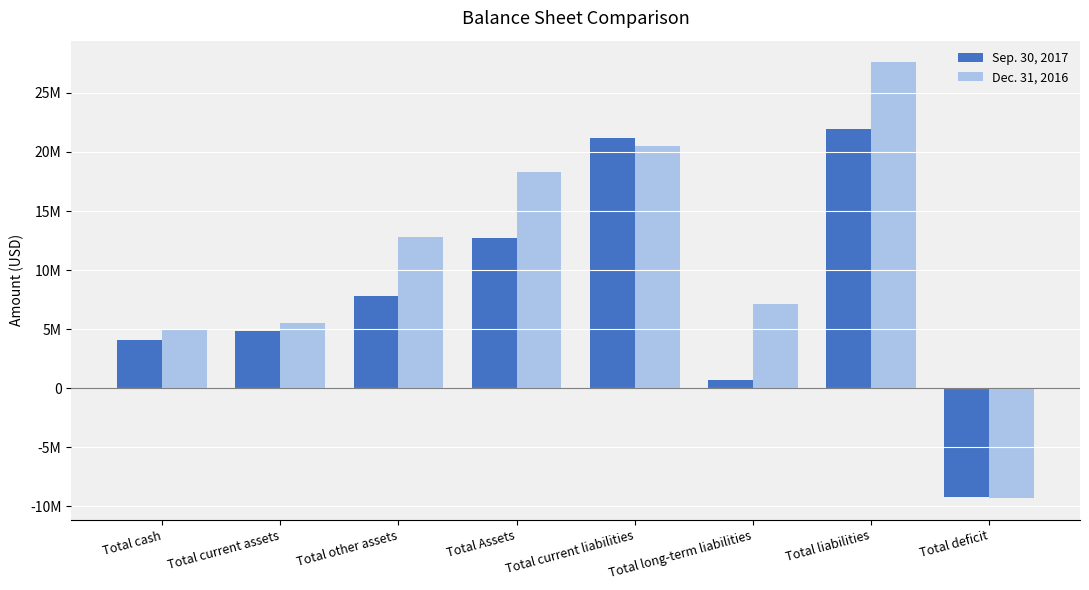

What are all the series names shown in the legend?

Sep. 30, 2017, Dec. 31, 2016